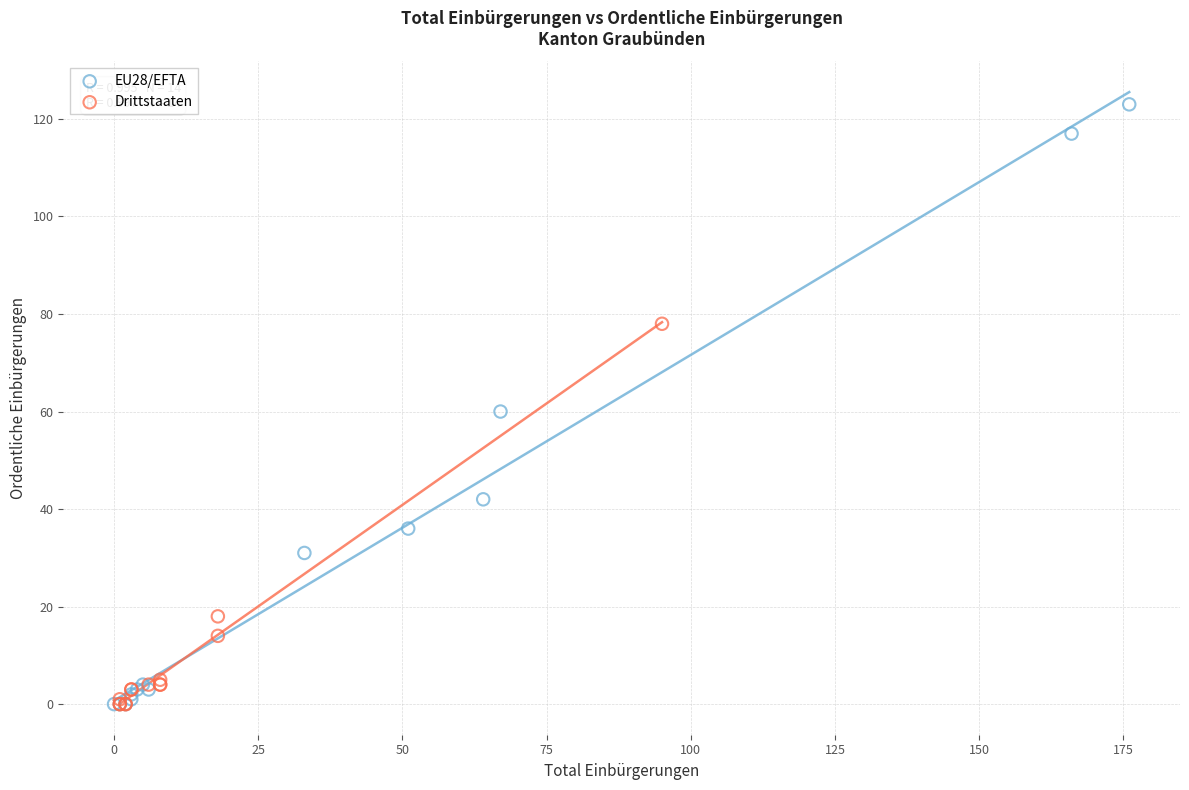

Which series has the largest Y range (max minus min)?

EU28/EFTA